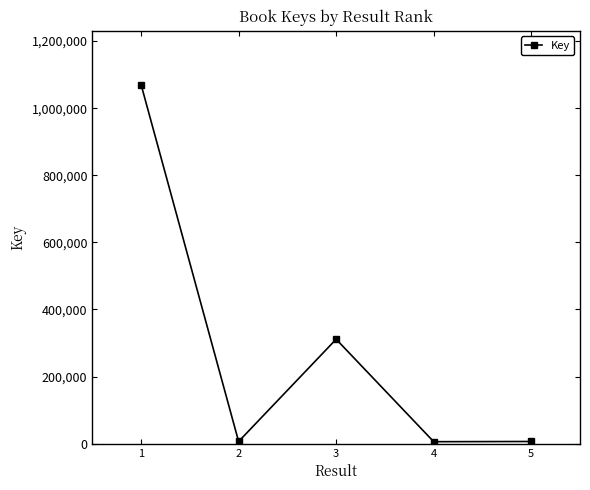

True or false: the data shows 1845962 at 1.

False